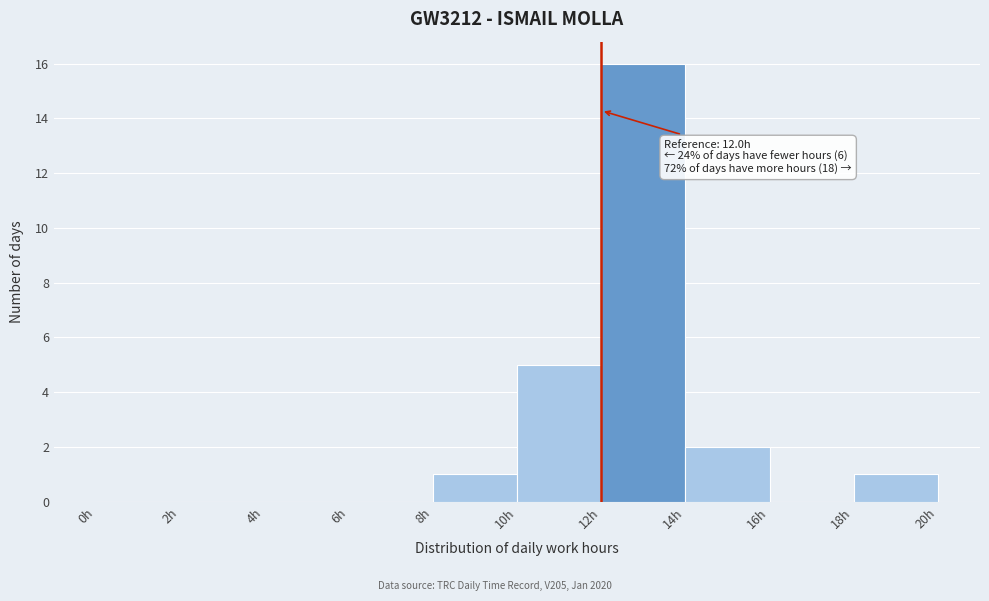

Over which range of the x-axis is the bar tallest?

12 to 14